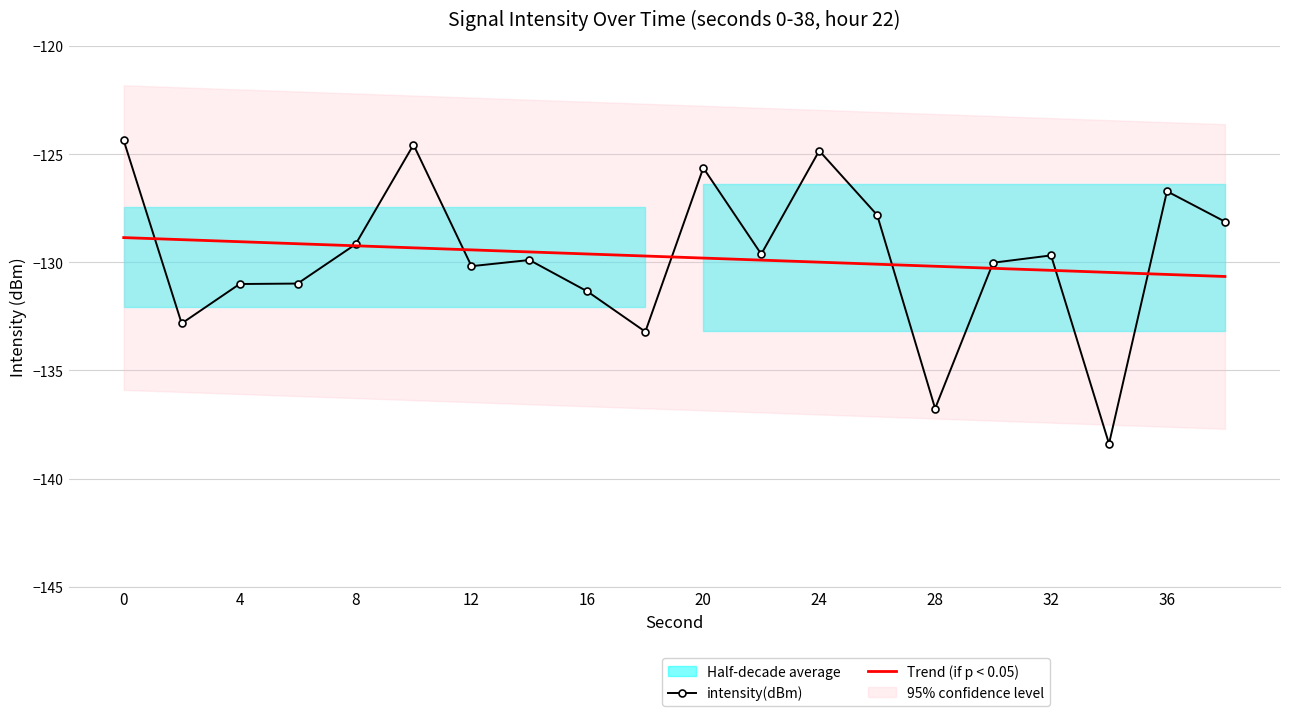

What is the minimum value for Trend (if p < 0.05)?

-130.7